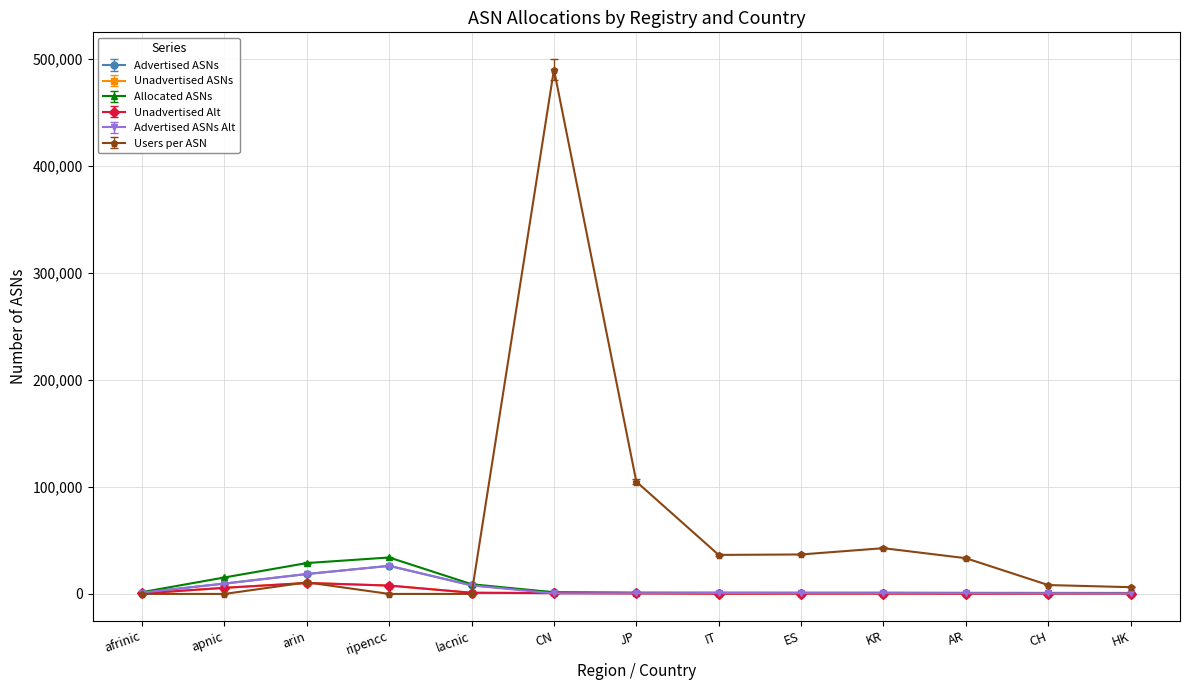

Does the chart have visible grid lines?

Yes